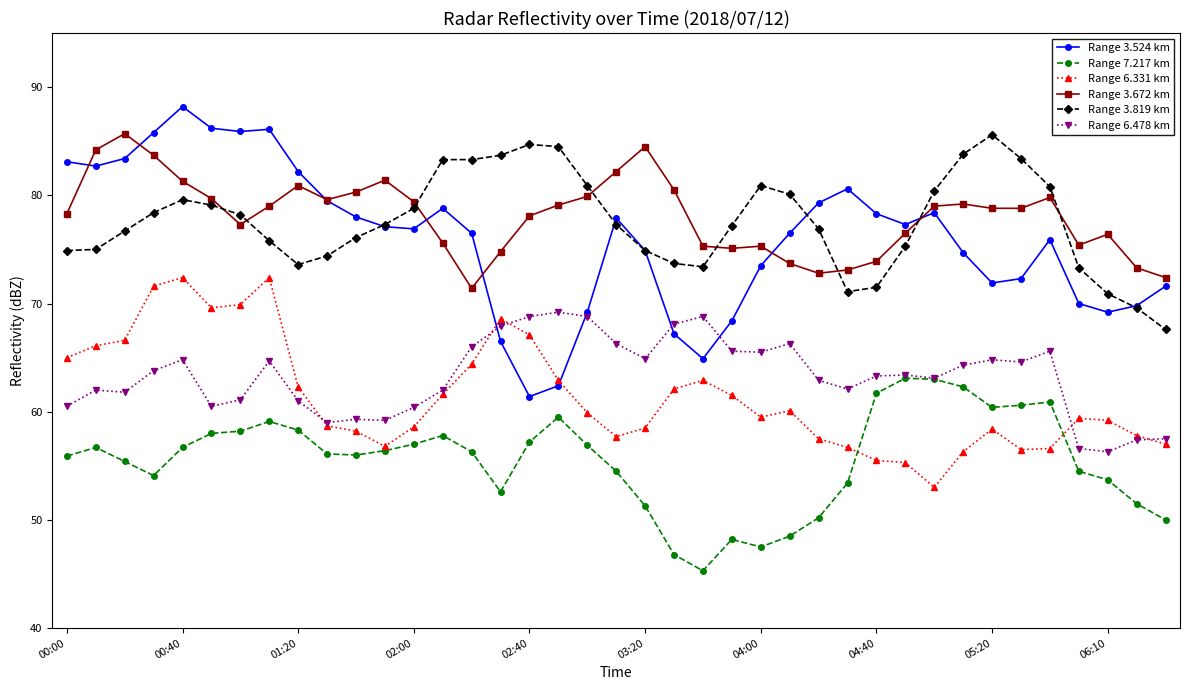

Which series has the largest range (max minus min)?

Range 3.524 km